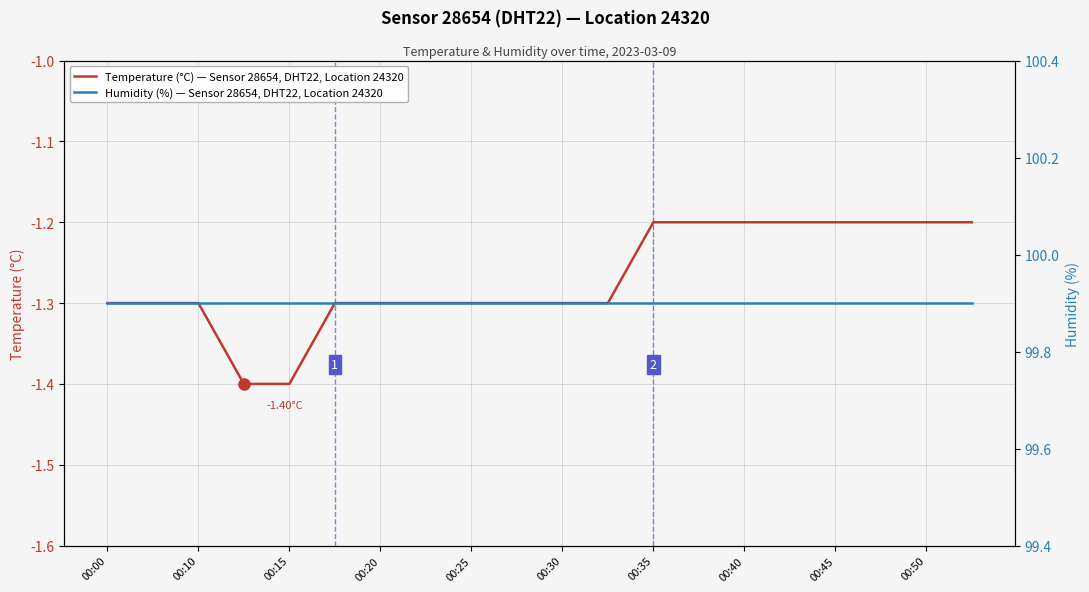

How many categories are shown in the chart?

20